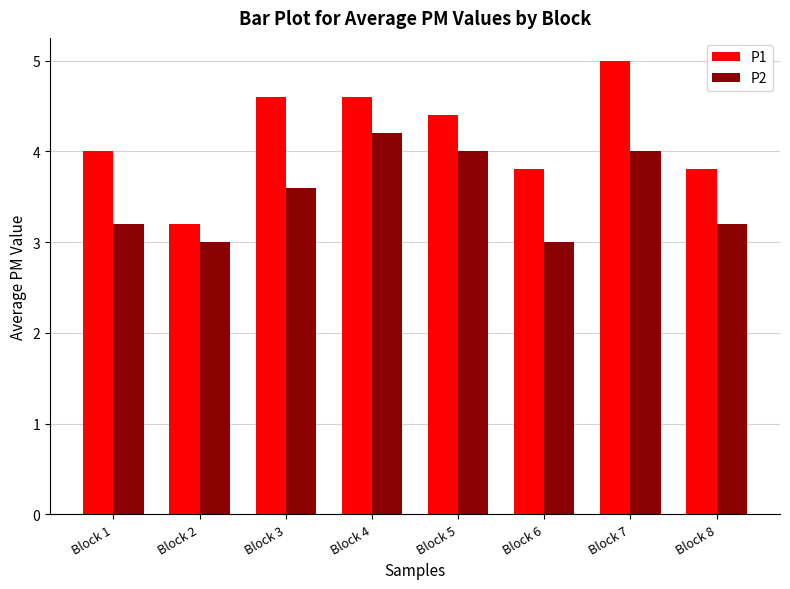

Reading left to right, extract all data points from this chart.

P1: 4.0	3.2	4.6	4.6	4.4	3.8	5.0	3.8
P2: 3.2	3.0	3.6	4.2	4.0	3.0	4.0	3.2